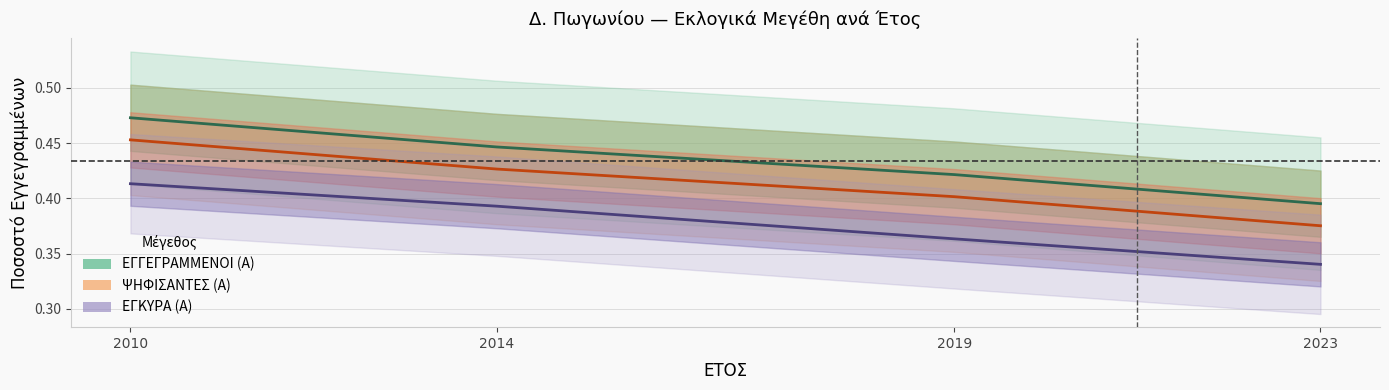

What is the difference between the maximum and minimum values in the ΕΓΚΥΡΑ (Α) series?

0.1